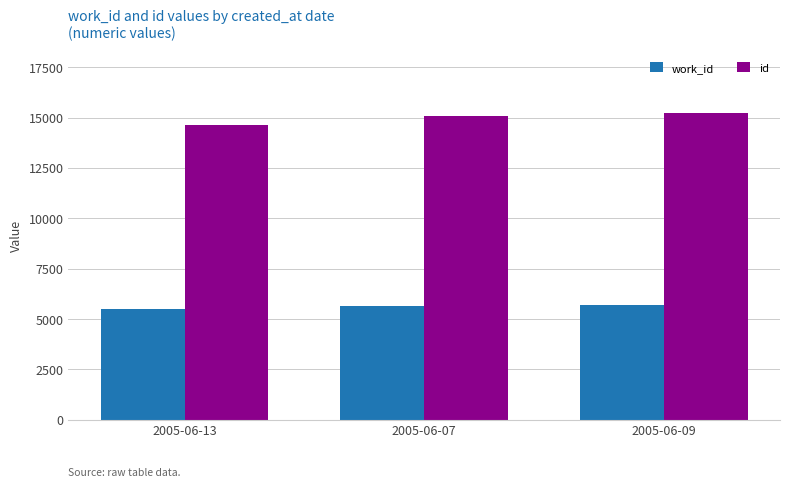

What is the difference between the highest and lowest values at 2005-06-07?

9452